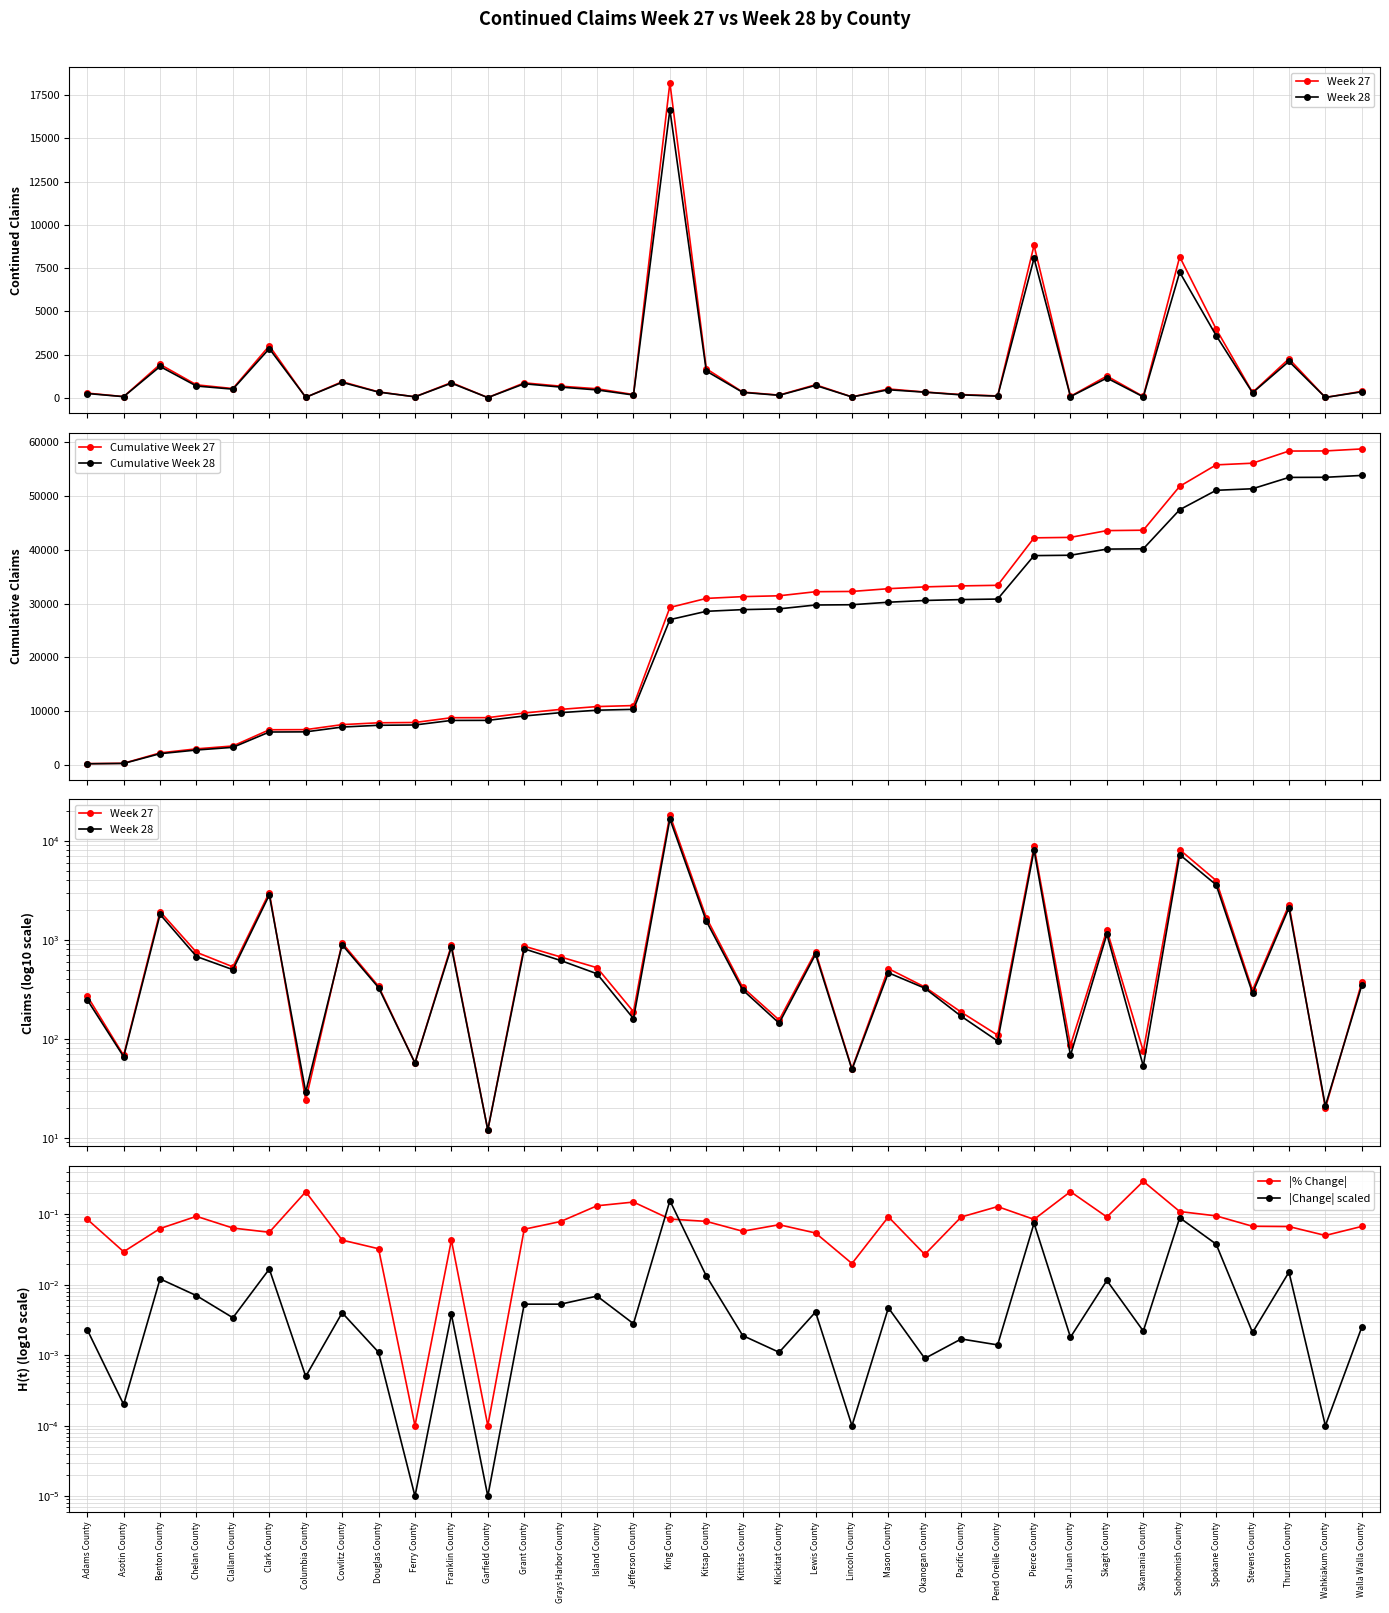

Reading left to right, transcribe all the data shown in this chart.

Week 27: Adams County=271.0	Asotin County=68.0	Benton County=1931.0	Chelan County=749.0	Clallam County=534.0	Clark County=3009.0	Columbia County=24.0	Cowlitz County=931.0	Douglas County=340.0	Ferry County=57.0	Franklin County=883.0	Garfield County=12.0	Grant County=864.0	Grays Harbor County=672.0	Island County=523.0	Jefferson County=188.0	King County=18212.0	Kitsap County=1679.0	Kittitas County=331.0	Klickitat County=155.0	Lewis County=756.0	Lincoln County=50.0	Mason County=512.0	Okanogan County=334.0	Pacific County=186.0	Pend Oreille County=109.0	Pierce County=8810.0	San Juan County=86.0	Skagit County=1257.0	Skamania County=75.0	Snohomish County=8150.0	Spokane County=3978.0	Stevens County=311.0	Thurston County=2256.0	Wahkiakum County=20.0	Walla Walla County=372.0
Week 28: Adams County=248.0	Asotin County=66.0	Benton County=1810.0	Chelan County=679.0	Clallam County=500.0	Clark County=2842.0	Columbia County=29.0	Cowlitz County=891.0	Douglas County=329.0	Ferry County=57.0	Franklin County=845.0	Garfield County=12.0	Grant County=811.0	Grays Harbor County=619.0	Island County=454.0	Jefferson County=160.0	King County=16654.0	Kitsap County=1546.0	Kittitas County=312.0	Klickitat County=144.0	Lewis County=715.0	Lincoln County=49.0	Mason County=465.0	Okanogan County=325.0	Pacific County=169.0	Pend Oreille County=95.0	Pierce County=8065.0	San Juan County=68.0	Skagit County=1142.0	Skamania County=53.0	Snohomish County=7259.0	Spokane County=3601.0	Stevens County=290.0	Thurston County=2105.0	Wahkiakum County=21.0	Walla Walla County=347.0
Cumulative Week 27: Adams County=271.0	Asotin County=339.0	Benton County=2270.0	Chelan County=3019.0	Clallam County=3553.0	Clark County=6562.0	Columbia County=6586.0	Cowlitz County=7517.0	Douglas County=7857.0	Ferry County=7914.0	Franklin County=8797.0	Garfield County=8809.0	Grant County=9673.0	Grays Harbor County=10345.0	Island County=10868.0	Jefferson County=11056.0	King County=29268.0	Kitsap County=30947.0	Kittitas County=31278.0	Klickitat County=31433.0	Lewis County=32189.0	Lincoln County=32239.0	Mason County=32751.0	Okanogan County=33085.0	Pacific County=33271.0	Pend Oreille County=33380.0	Pierce County=42190.0	San Juan County=42276.0	Skagit County=43533.0	Skamania County=43608.0	Snohomish County=51758.0	Spokane County=55736.0	Stevens County=56047.0	Thurston County=58303.0	Wahkiakum County=58323.0	Walla Walla County=58695.0
Cumulative Week 28: Adams County=248.0	Asotin County=314.0	Benton County=2124.0	Chelan County=2803.0	Clallam County=3303.0	Clark County=6145.0	Columbia County=6174.0	Cowlitz County=7065.0	Douglas County=7394.0	Ferry County=7451.0	Franklin County=8296.0	Garfield County=8308.0	Grant County=9119.0	Grays Harbor County=9738.0	Island County=10192.0	Jefferson County=10352.0	King County=27006.0	Kitsap County=28552.0	Kittitas County=28864.0	Klickitat County=29008.0	Lewis County=29723.0	Lincoln County=29772.0	Mason County=30237.0	Okanogan County=30562.0	Pacific County=30731.0	Pend Oreille County=30826.0	Pierce County=38891.0	San Juan County=38959.0	Skagit County=40101.0	Skamania County=40154.0	Snohomish County=47413.0	Spokane County=51014.0	Stevens County=51304.0	Thurston County=53409.0	Wahkiakum County=53430.0	Walla Walla County=53777.0
|% Change|: Adams County=0.1	Asotin County=0.0	Benton County=0.1	Chelan County=0.1	Clallam County=0.1	Clark County=0.1	Columbia County=0.2	Cowlitz County=0.0	Douglas County=0.0	Ferry County=0.0	Franklin County=0.0	Garfield County=0.0	Grant County=0.1	Grays Harbor County=0.1	Island County=0.1	Jefferson County=0.1	King County=0.1	Kitsap County=0.1	Kittitas County=0.1	Klickitat County=0.1	Lewis County=0.1	Lincoln County=0.0	Mason County=0.1	Okanogan County=0.0	Pacific County=0.1	Pend Oreille County=0.1	Pierce County=0.1	San Juan County=0.2	Skagit County=0.1	Skamania County=0.3	Snohomish County=0.1	Spokane County=0.1	Stevens County=0.1	Thurston County=0.1	Wahkiakum County=0.1	Walla Walla County=0.1
|Change| scaled: Adams County=0.0	Asotin County=0.0	Benton County=0.0	Chelan County=0.0	Clallam County=0.0	Clark County=0.0	Columbia County=0.0	Cowlitz County=0.0	Douglas County=0.0	Ferry County=0.0	Franklin County=0.0	Garfield County=0.0	Grant County=0.0	Grays Harbor County=0.0	Island County=0.0	Jefferson County=0.0	King County=0.2	Kitsap County=0.0	Kittitas County=0.0	Klickitat County=0.0	Lewis County=0.0	Lincoln County=0.0	Mason County=0.0	Okanogan County=0.0	Pacific County=0.0	Pend Oreille County=0.0	Pierce County=0.1	San Juan County=0.0	Skagit County=0.0	Skamania County=0.0	Snohomish County=0.1	Spokane County=0.0	Stevens County=0.0	Thurston County=0.0	Wahkiakum County=0.0	Walla Walla County=0.0